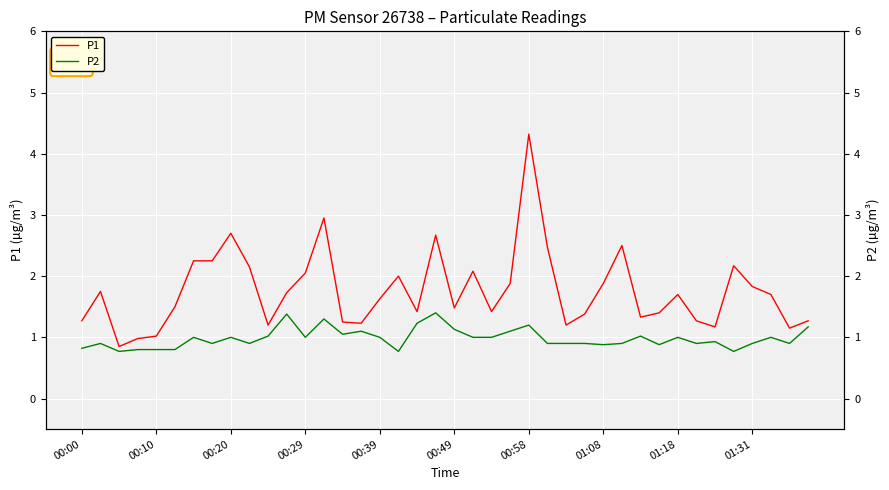

How many data points in P1 are above 1?

38